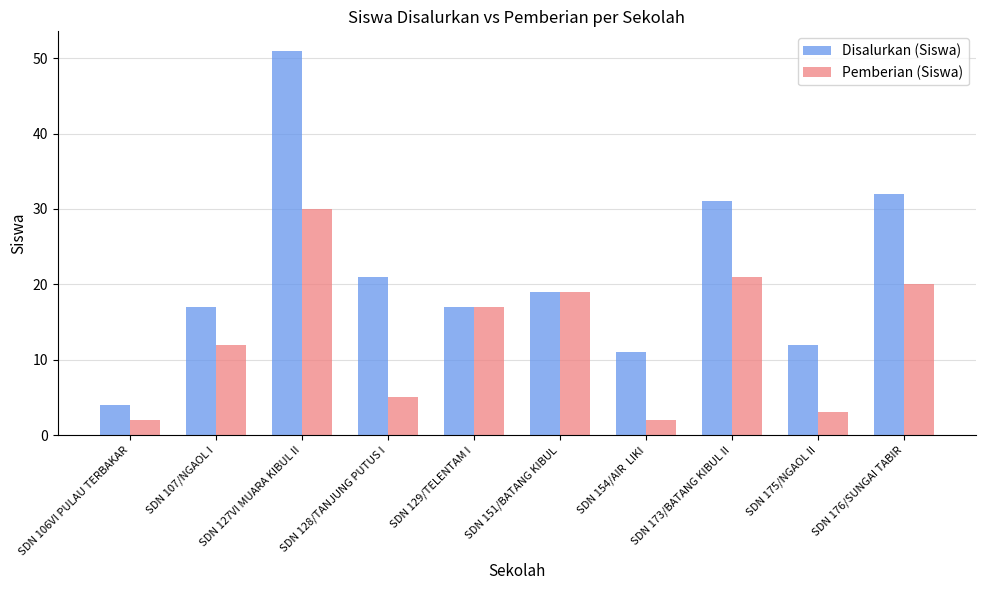

Rank the series by their maximum value, from lowest to highest.

Pemberian (Siswa), Disalurkan (Siswa)